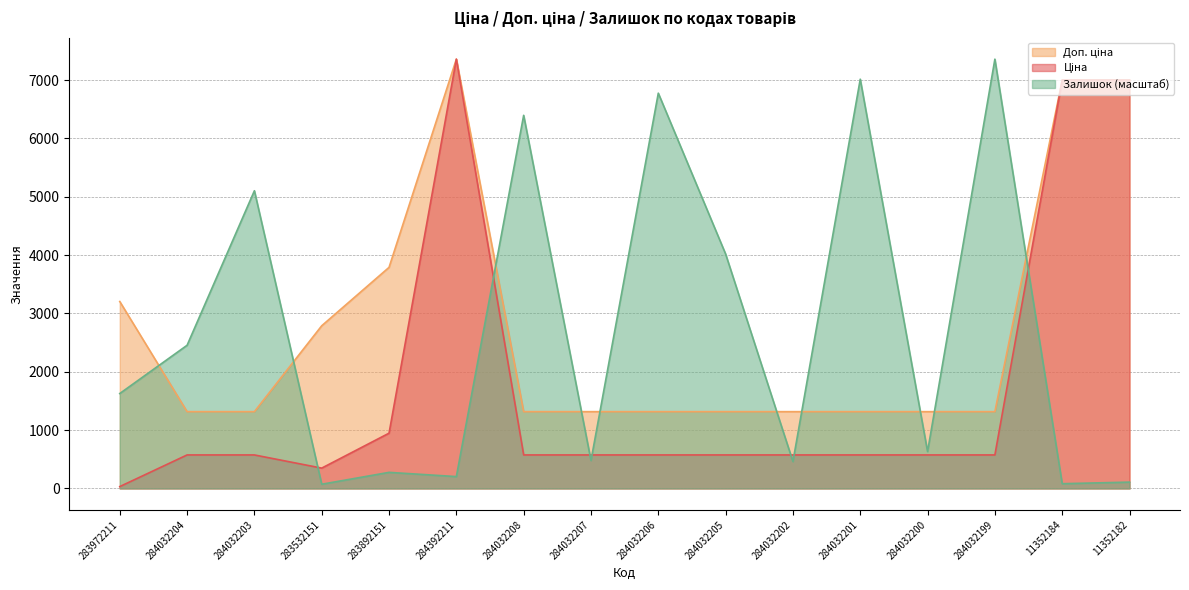

What is the smallest value displayed?

32.0